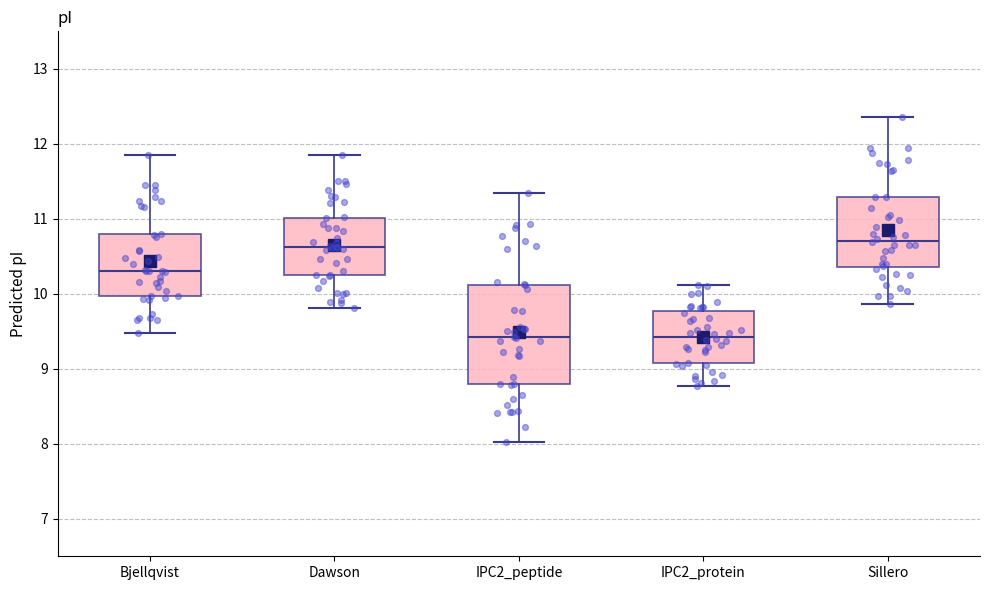

Reading left to right, transcribe this box plot: for each box, give where its median line is, the range the box spans, and where its two whiskers end, as read against the y-axis. The values are not printed on the chart, so give them approximately, as read against the axis.

Bjellqvist: median 10.3, box 10.0 to 10.8, whiskers 9.5 to 11.9
Dawson: median 10.6, box 10.2 to 11.0, whiskers 9.8 to 11.9
IPC2_peptide: median 9.4, box 8.8 to 10.1, whiskers 8.0 to 11.3
IPC2_protein: median 9.4, box 9.1 to 9.8, whiskers 8.8 to 10.1
Sillero: median 10.7, box 10.4 to 11.3, whiskers 9.9 to 12.4